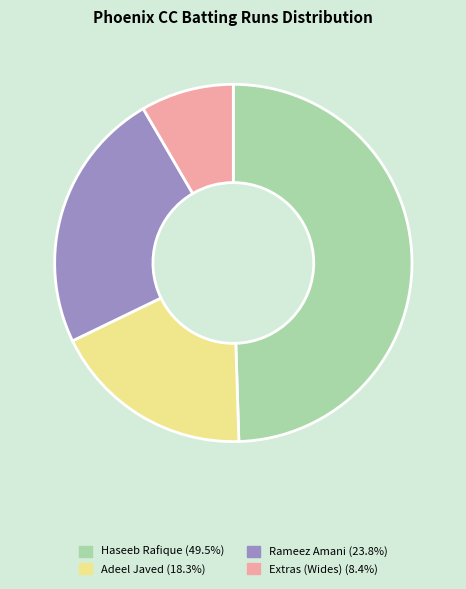

Is Extras (Wides) (8.4%) the majority of the pie?

No